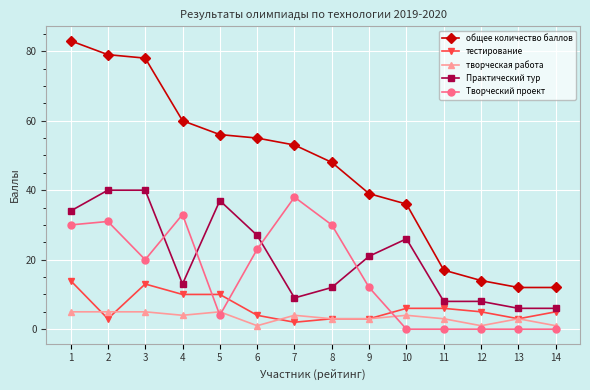

Where does the творческая работа series first go above 4?

1